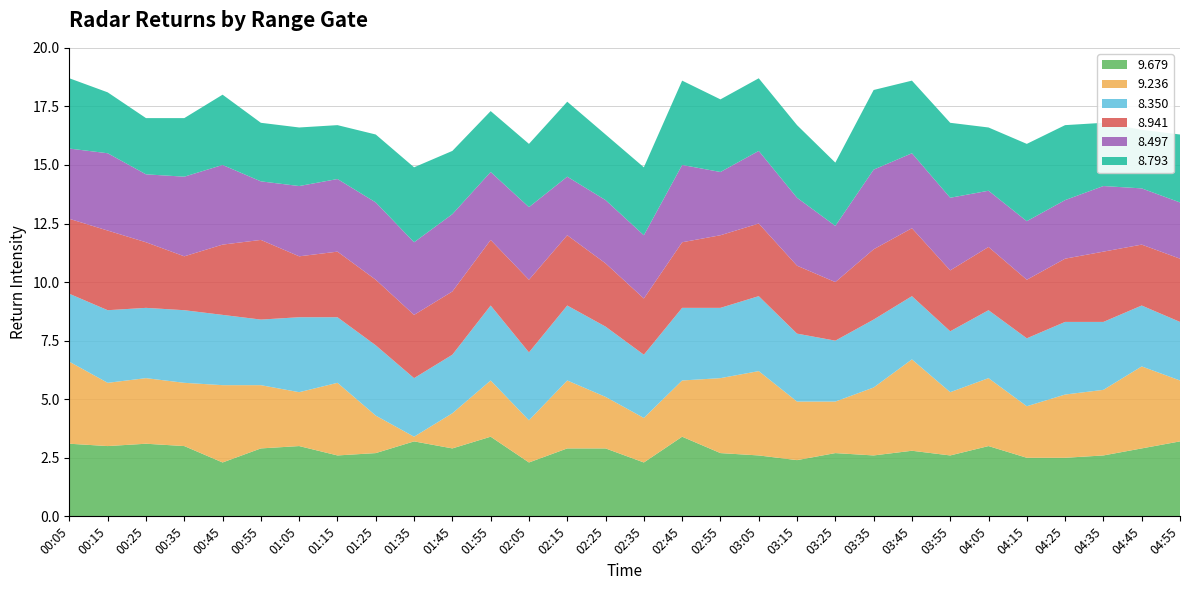

Reading right to left, transcribe all the data shown in this chart.

9.679: 3.2	2.9	2.6	2.5	2.5	3.0	2.6	2.8	2.6	2.7	2.4	2.6	2.7	3.4	2.3	2.9	2.9	2.3	3.4	2.9	3.2	2.7	2.6	3.0	2.9	2.3	3.0	3.1	3.0	3.1
9.236: 2.6	3.5	2.8	2.7	2.2	2.9	2.7	3.9	2.9	2.2	2.5	3.6	3.2	2.4	1.9	2.2	2.9	1.8	2.4	1.5	0.2	1.6	3.1	2.3	2.7	3.3	2.7	2.8	2.7	3.5
8.350: 2.5	2.6	2.9	3.1	2.9	2.9	2.6	2.7	2.9	2.6	2.9	3.2	3.0	3.1	2.7	3.0	3.2	2.9	3.2	2.5	2.5	3.0	2.8	3.2	2.8	3.0	3.1	3.0	3.1	2.9
8.941: 2.7	2.6	3.0	2.7	2.5	2.7	2.6	2.9	3.0	2.5	2.9	3.1	3.1	2.8	2.4	2.7	3.0	3.1	2.8	2.7	2.7	2.8	2.8	2.6	3.4	3.0	2.3	2.8	3.4	3.2
8.497: 2.4	2.4	2.8	2.5	2.5	2.4	3.1	3.2	3.4	2.4	2.9	3.1	2.7	3.3	2.7	2.7	2.5	3.1	2.9	3.3	3.1	3.3	3.1	3.0	2.5	3.4	3.4	2.9	3.3	3.0
8.793: 2.9	2.5	2.7	3.2	3.3	2.7	3.2	3.1	3.4	2.7	3.1	3.1	3.1	3.6	2.9	2.8	3.2	2.7	2.6	2.7	3.2	2.9	2.3	2.5	2.5	3.0	2.5	2.4	2.6	3.0